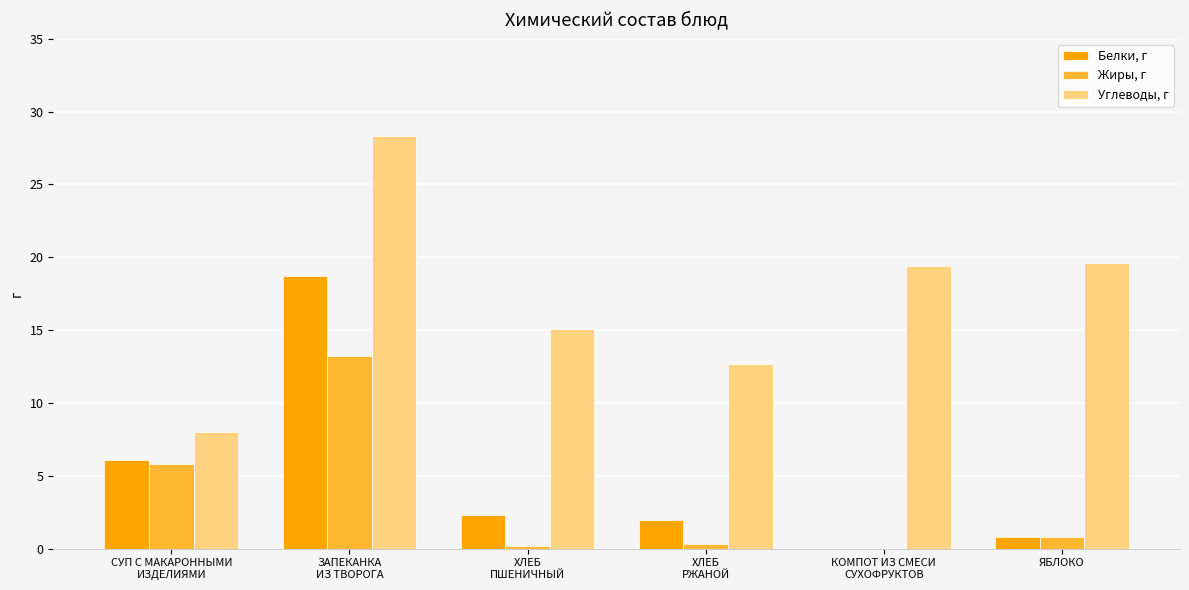

Count the number of categories in the chart.

6